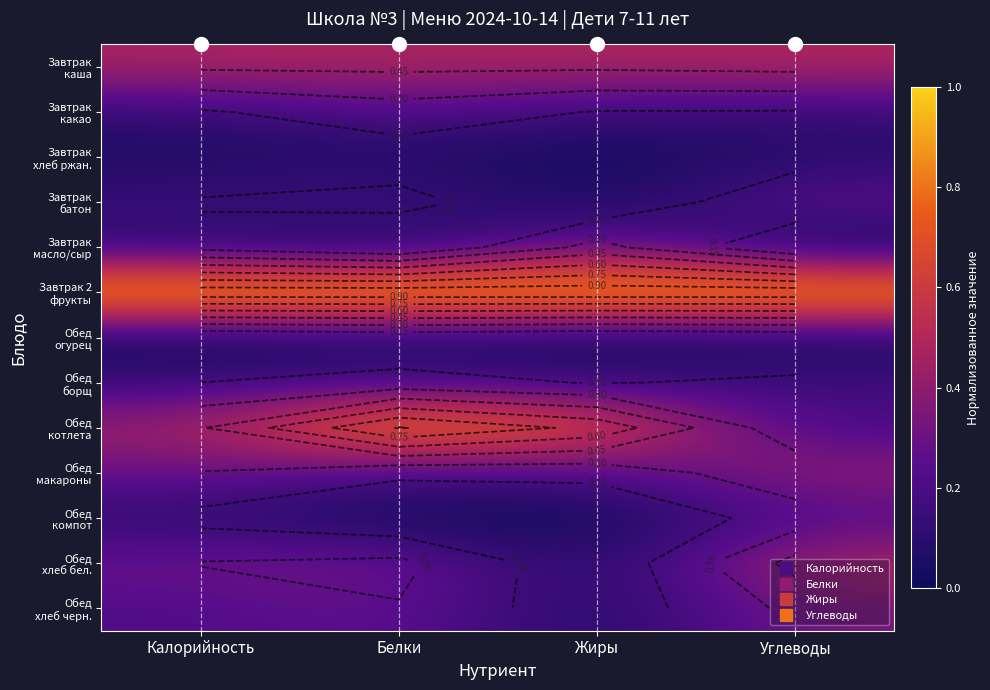

Count the number of categories in the chart.

4